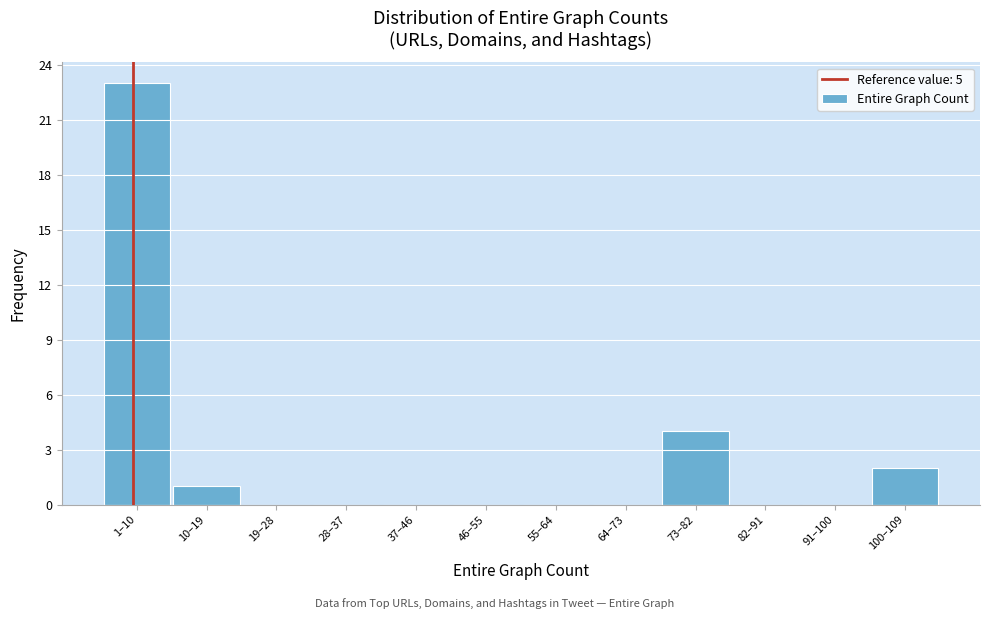

Reading left to right, extract all data points from this chart.

1–10=23	10–19=1	19–28=0	28–37=0	37–46=0	46–55=0	55–64=0	64–73=0	73–82=4	82–91=0	91–100=0	100–109=2